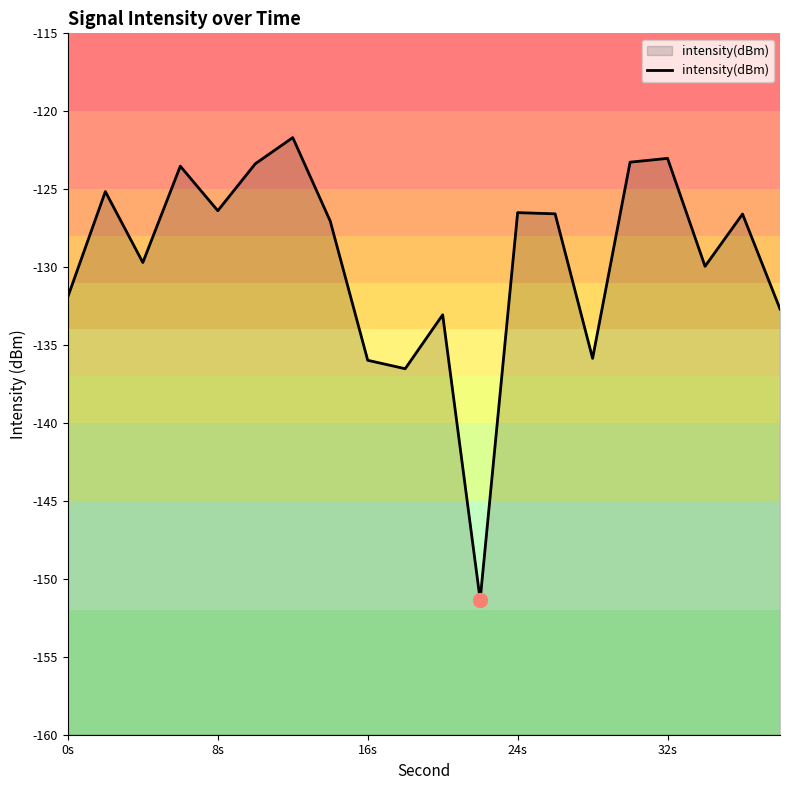

Does the chart have visible grid lines?

No